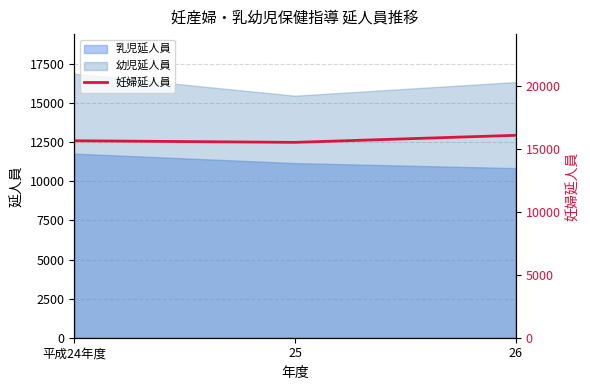

Reading left to right, extract all data points from this chart.

15623	15495	16054